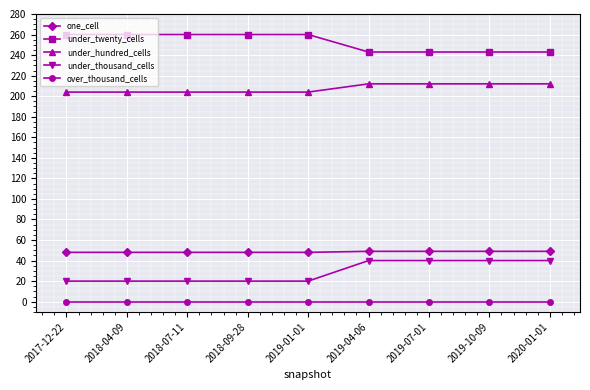

True or false: under_twenty_cells has a value of 260 at 2017-12-22.

True